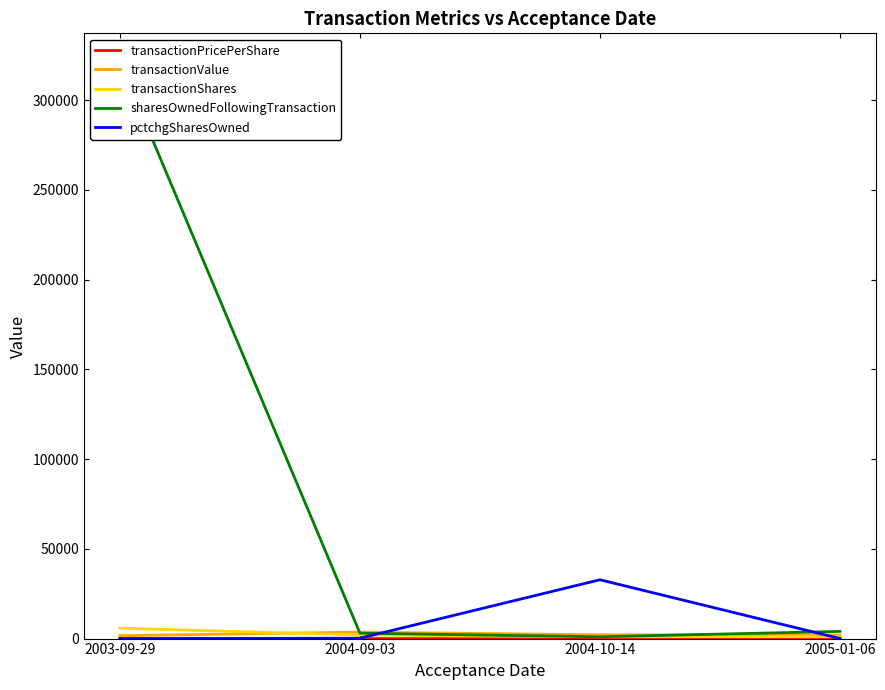

Rank the series by their maximum value, from lowest to highest.

transactionPricePerShare, transactionValue, transactionShares, pctchgSharesOwned, sharesOwnedFollowingTransaction